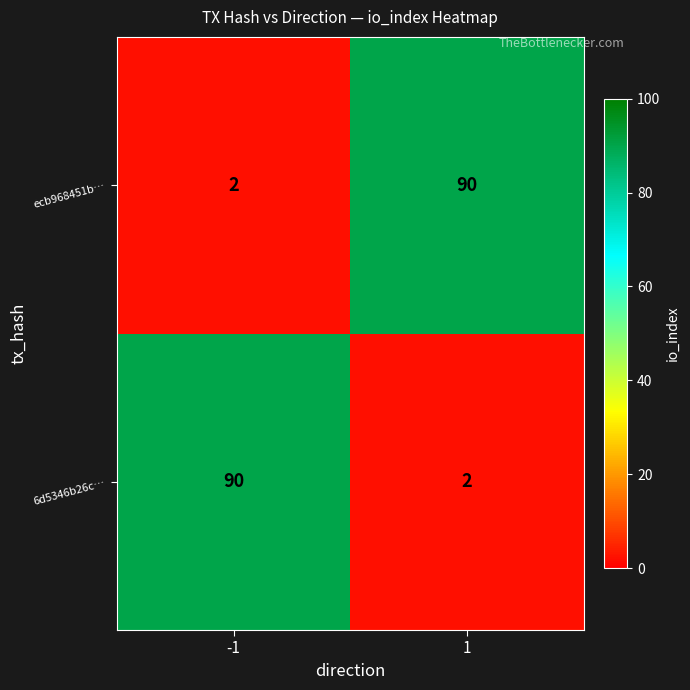

Count the number of data series in this chart.

2